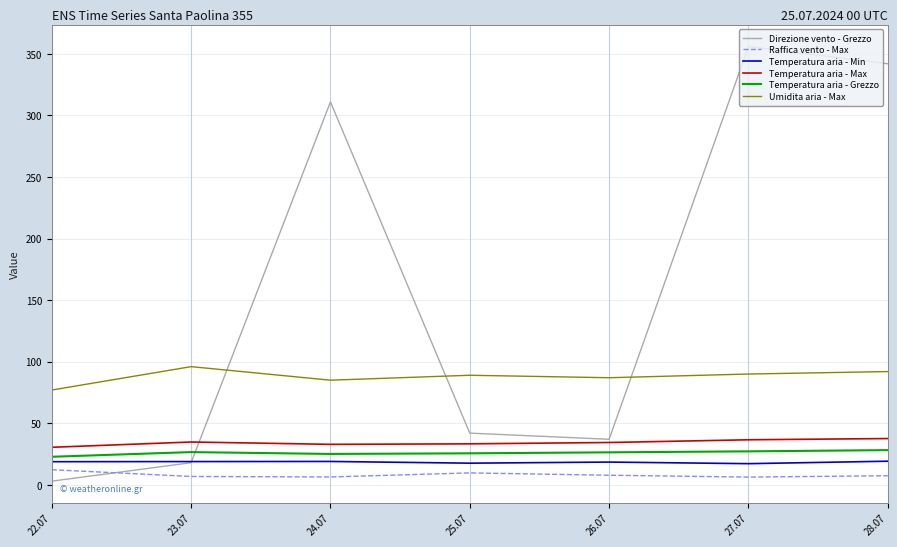

What is the maximum value shown in the chart?

356.0